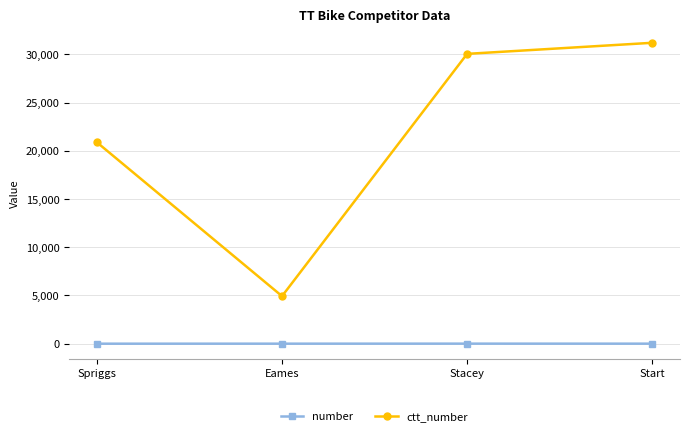

How many lines are shown in the chart?

2